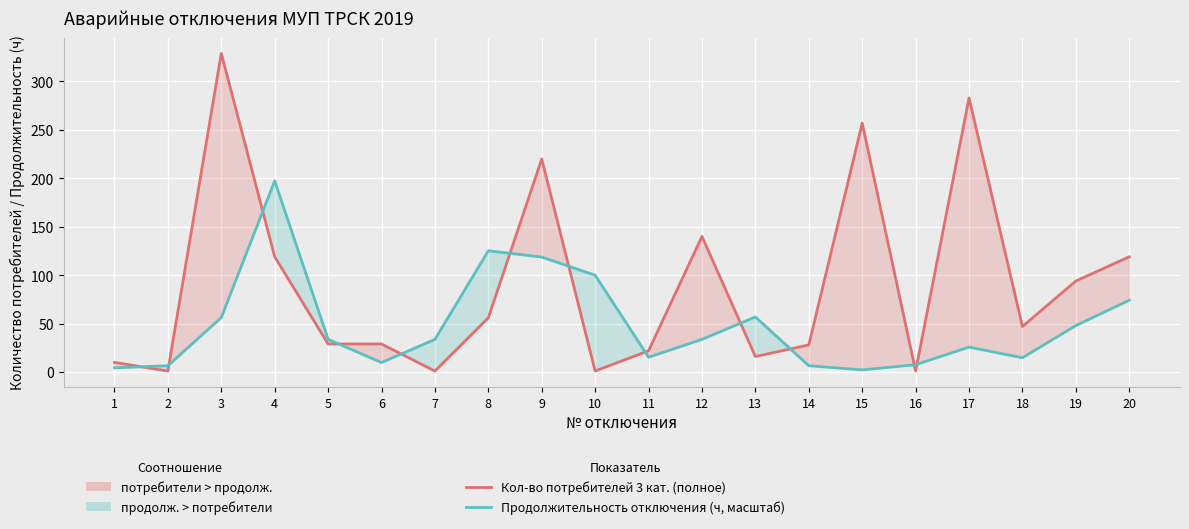

Rank the categories by Кол-во потребителей 3 кат. (полное) value from lowest to highest.

2, 7, 10, 16, 1, 13, 11, 14, 5, 6, 18, 8, 19, 4, 20, 12, 9, 15, 17, 3